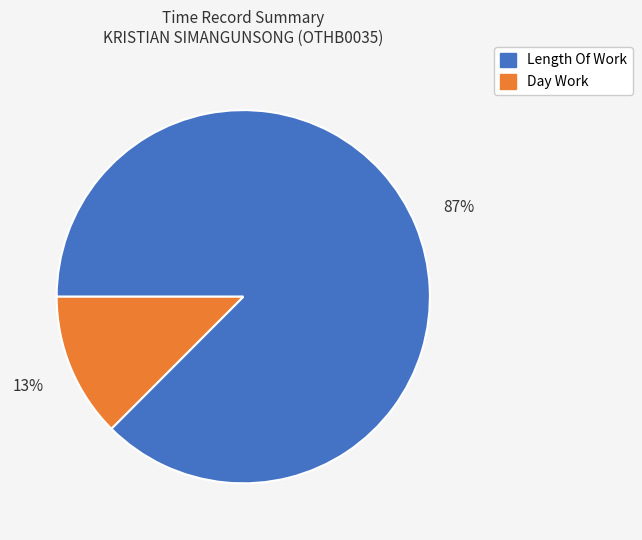

What is the smallest slice in the pie chart?

Day Work